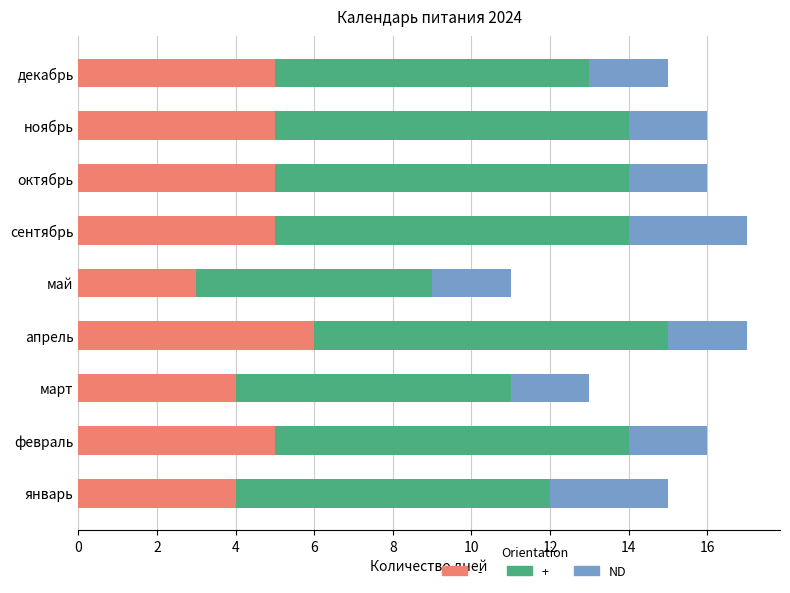

What is the maximum value for -?

6